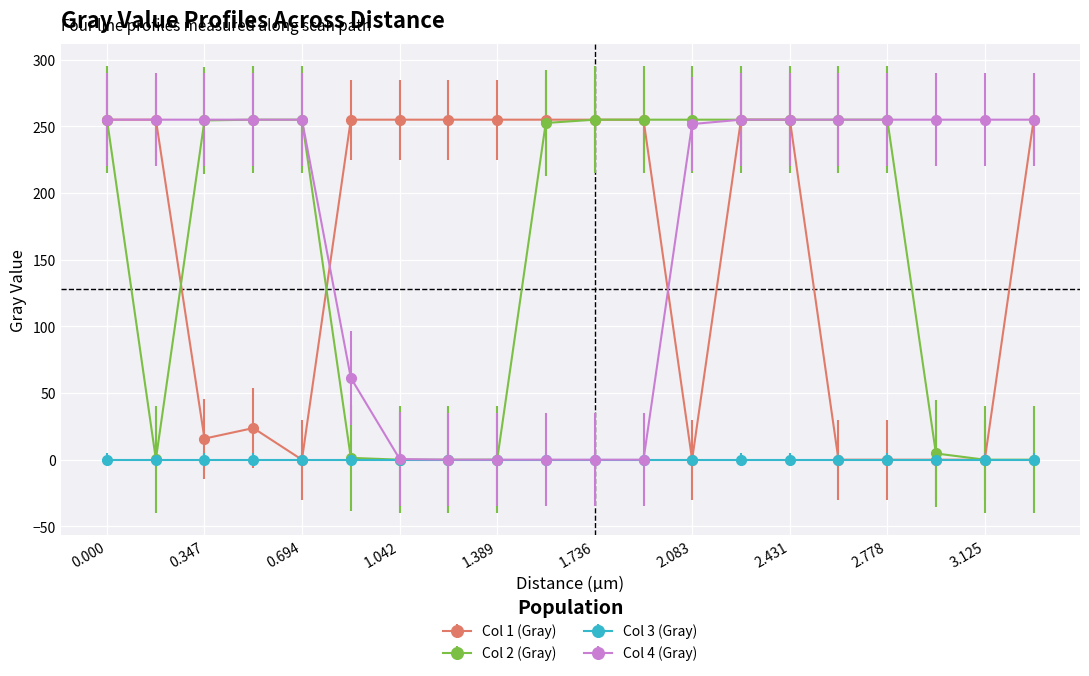

What is the value of the Col 4 (Gray) point at the 19th from the left?

255.0